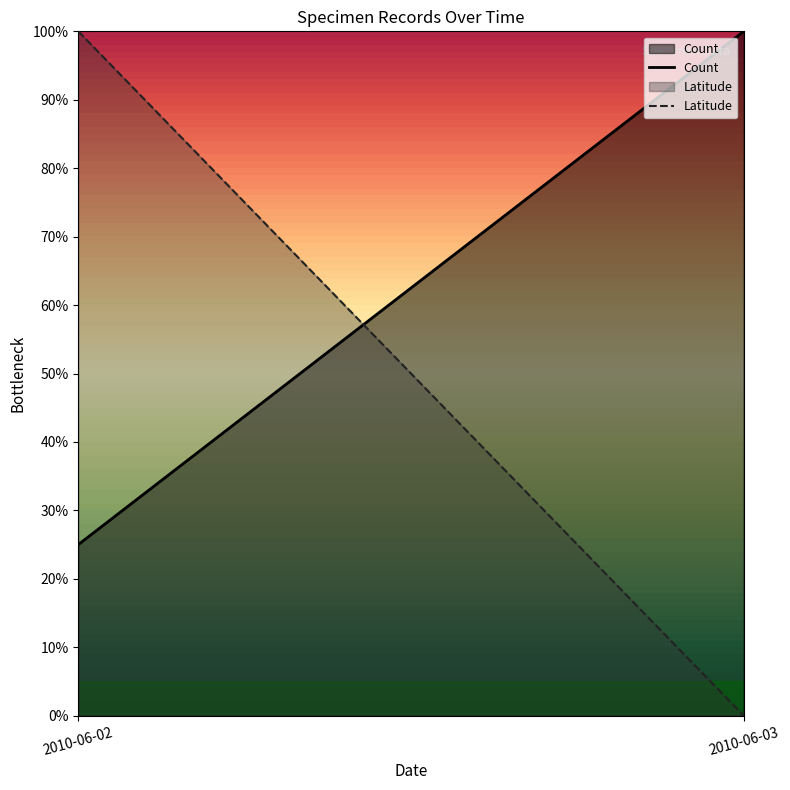

What is the difference between the Latitude values at 2010-06-02 and 2010-06-03?

100